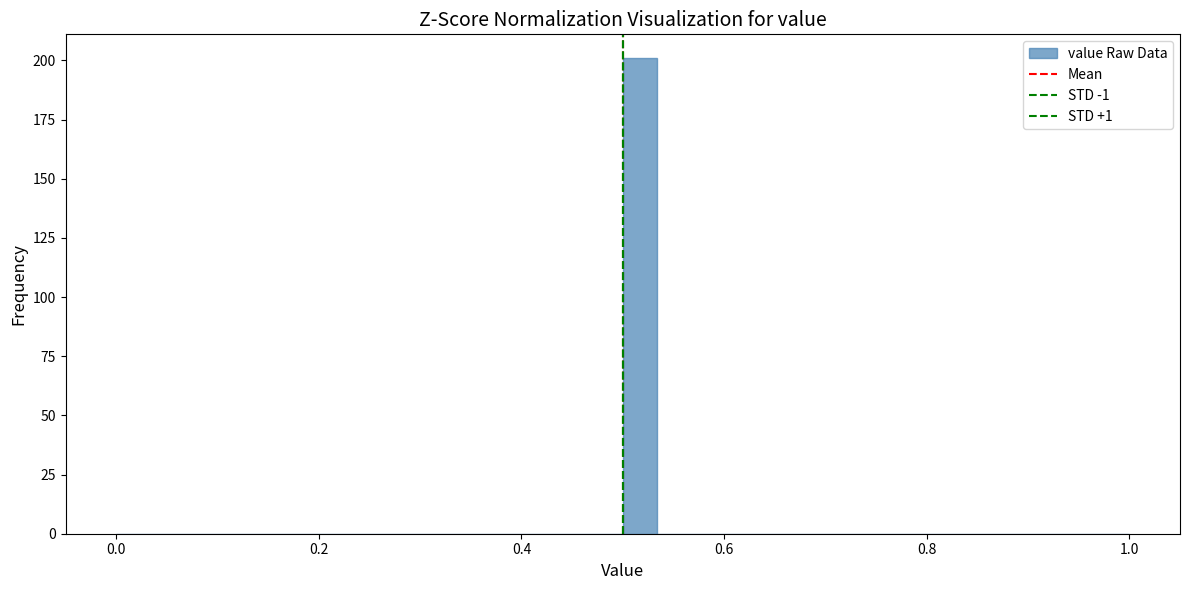

Read against the x-axis, roughly where is the centre of the tallest bar?

0.52